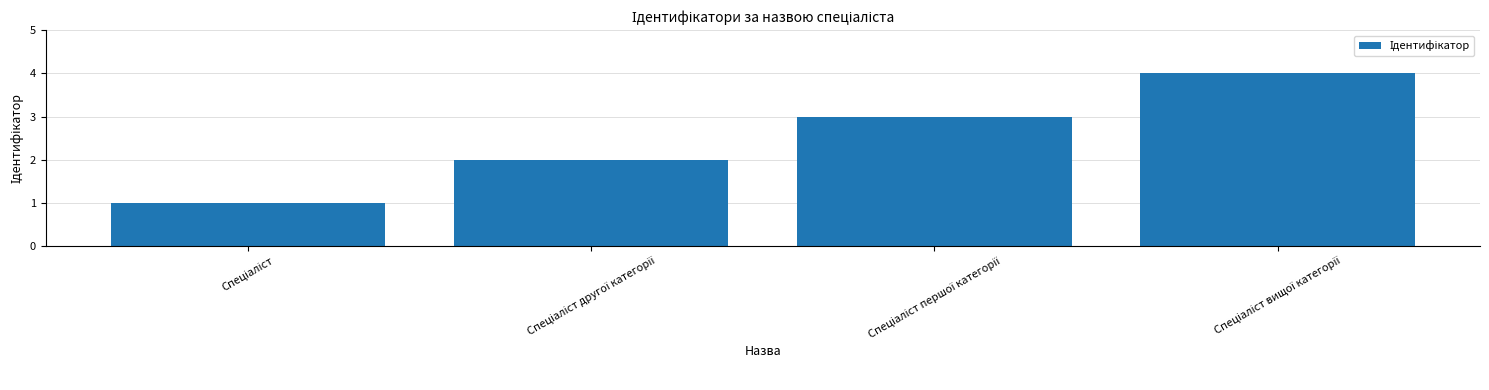

How many values are between 2 and 4?

3